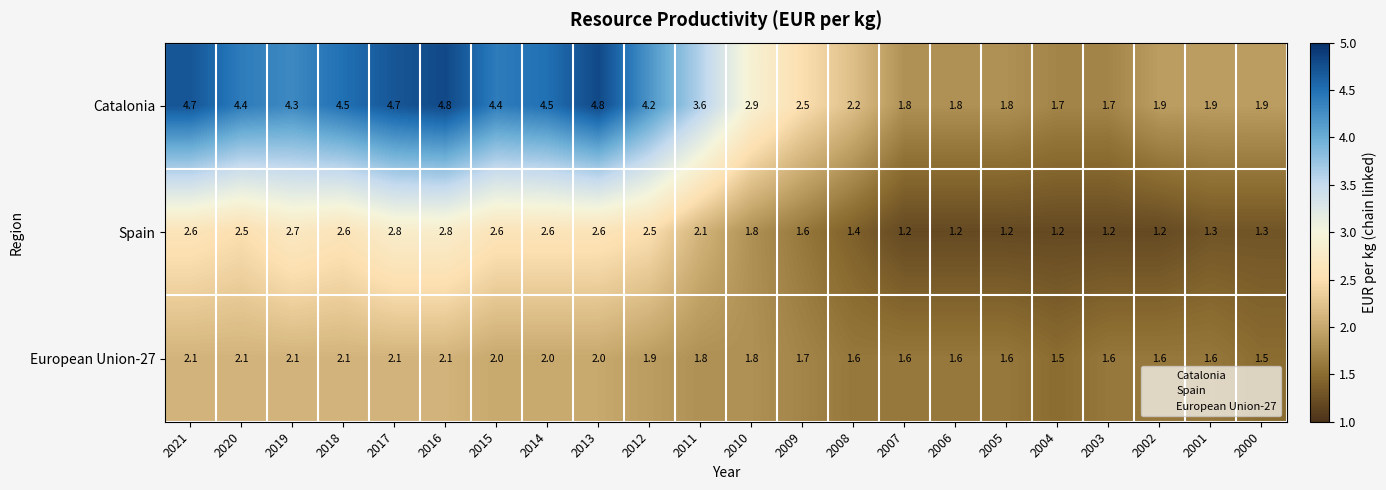

The Catalonia series shows 1.7 at 2004. True or false?

True